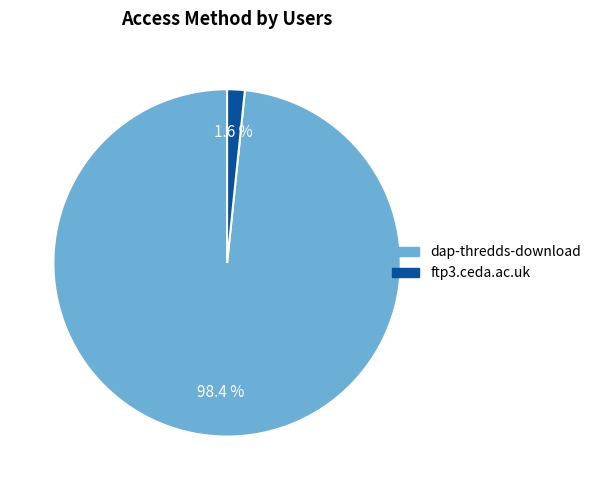

What is the smallest slice in the pie chart?

ftp3.ceda.ac.uk